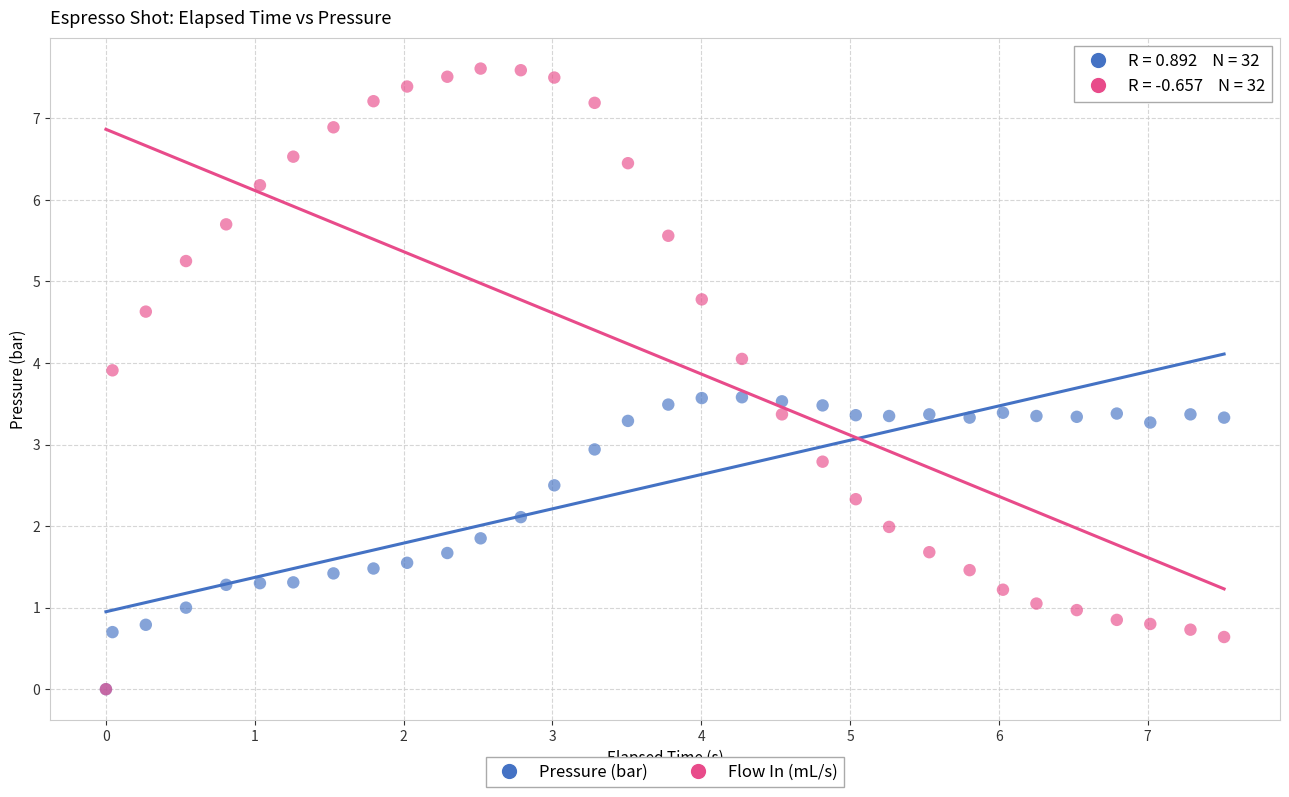

Which series reaches the maximum Y coordinate?

Flow In (mL/s)